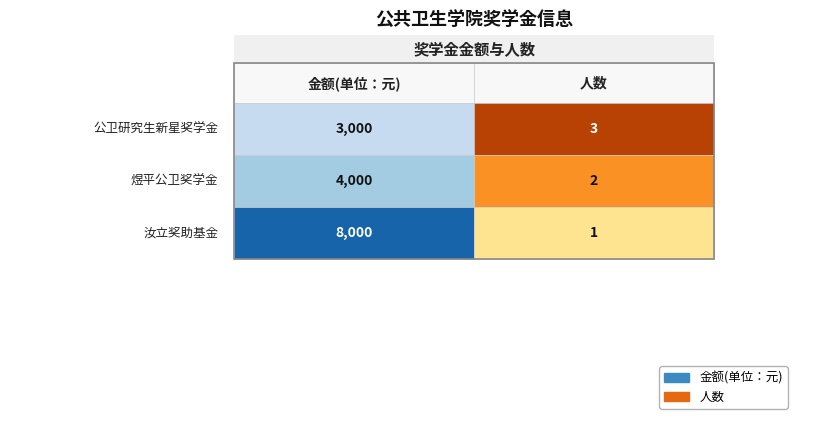

What is the sum of the 汝立奖助基金 values at 金额 and 人数?

8001